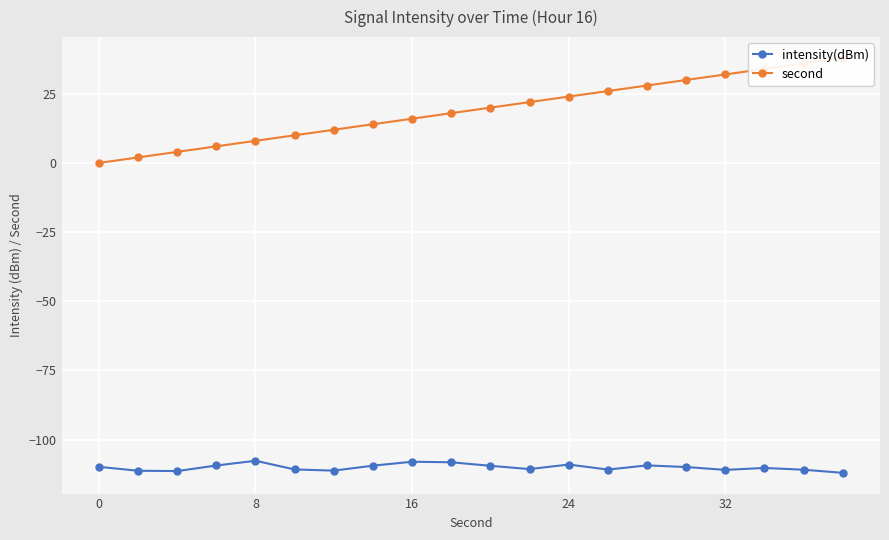

True or false: intensity(dBm) and second cross at least once.

False